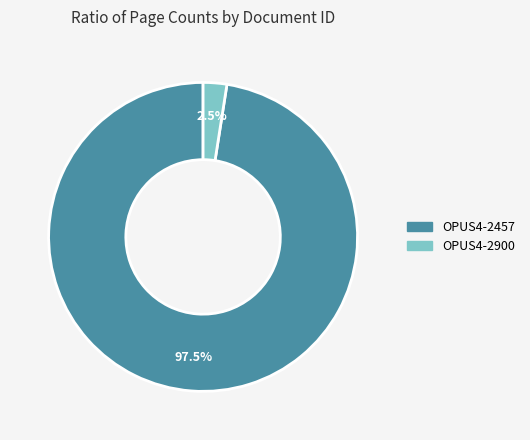

Which has a higher value, OPUS4-2457 or OPUS4-2900?

OPUS4-2457